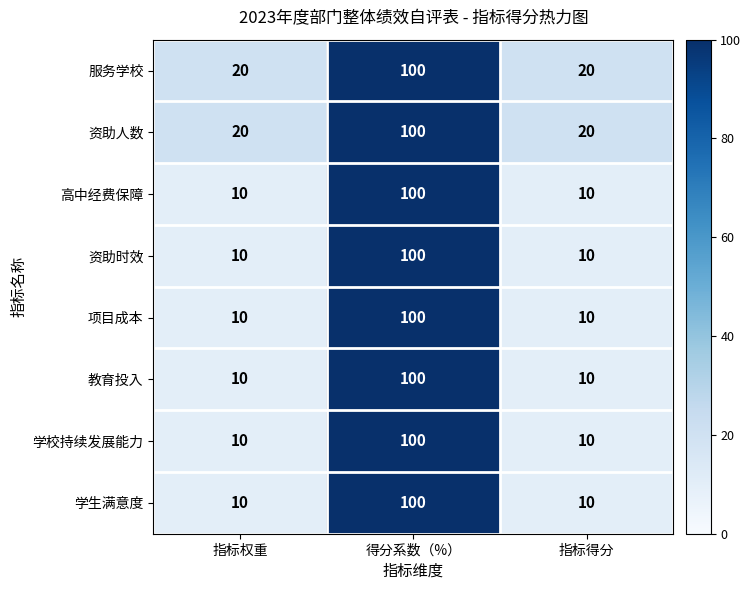

At which category is the sum across all series the highest?

得分系数（%）